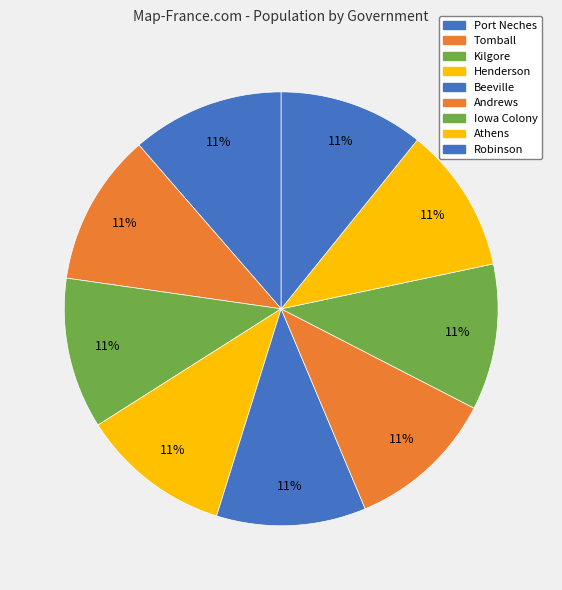

To the nearest percent, what is the average slice percentage?

11%